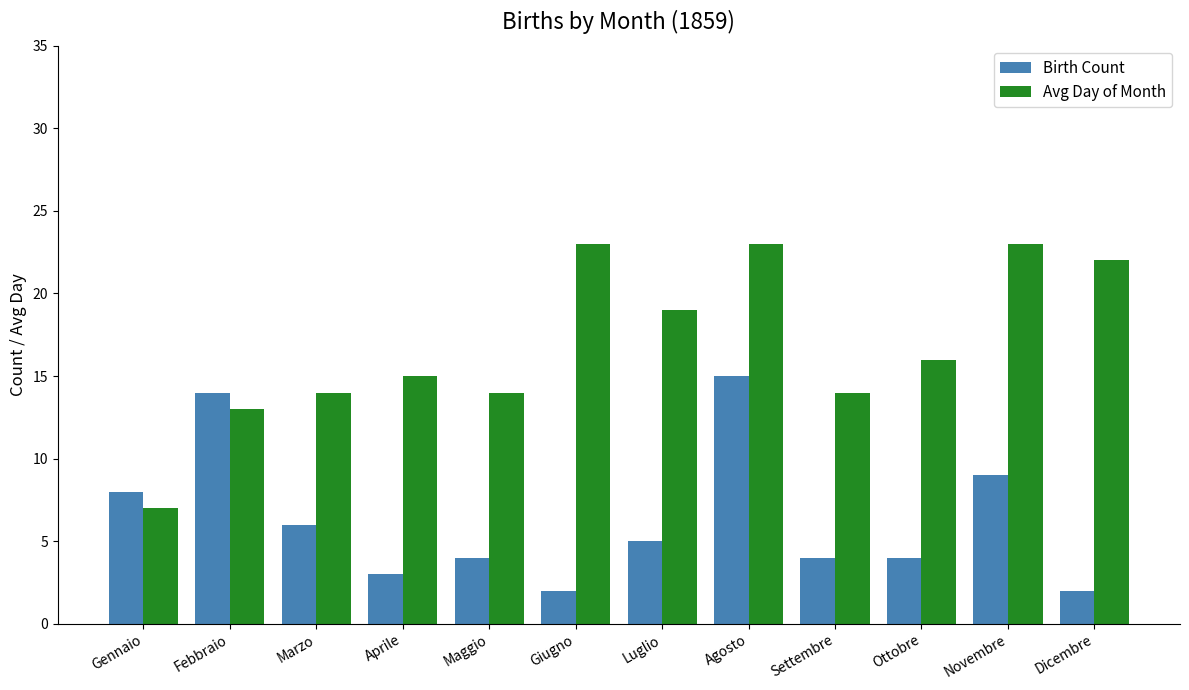

Between Aprile and Novembre, which series saw the biggest shift?

Avg Day of Month